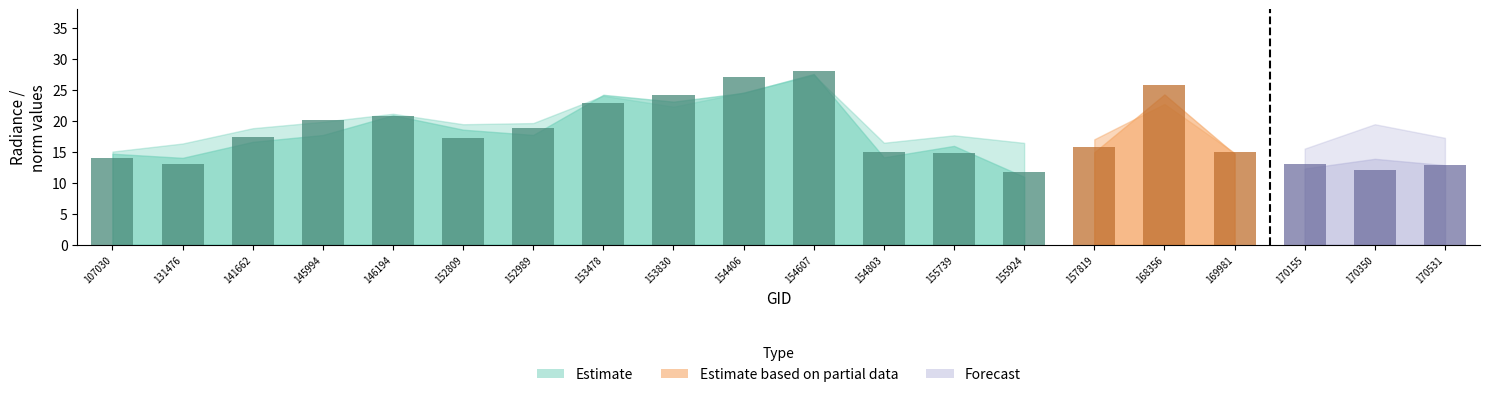

What is the value of the 6th bar from the left?

17.2